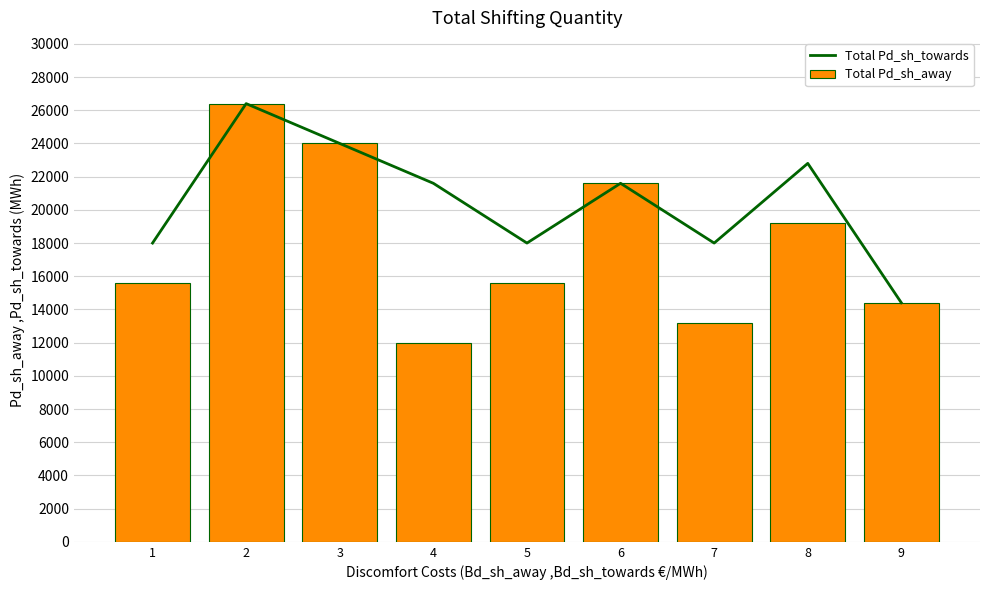

What is the total value across all series at 7?

31200